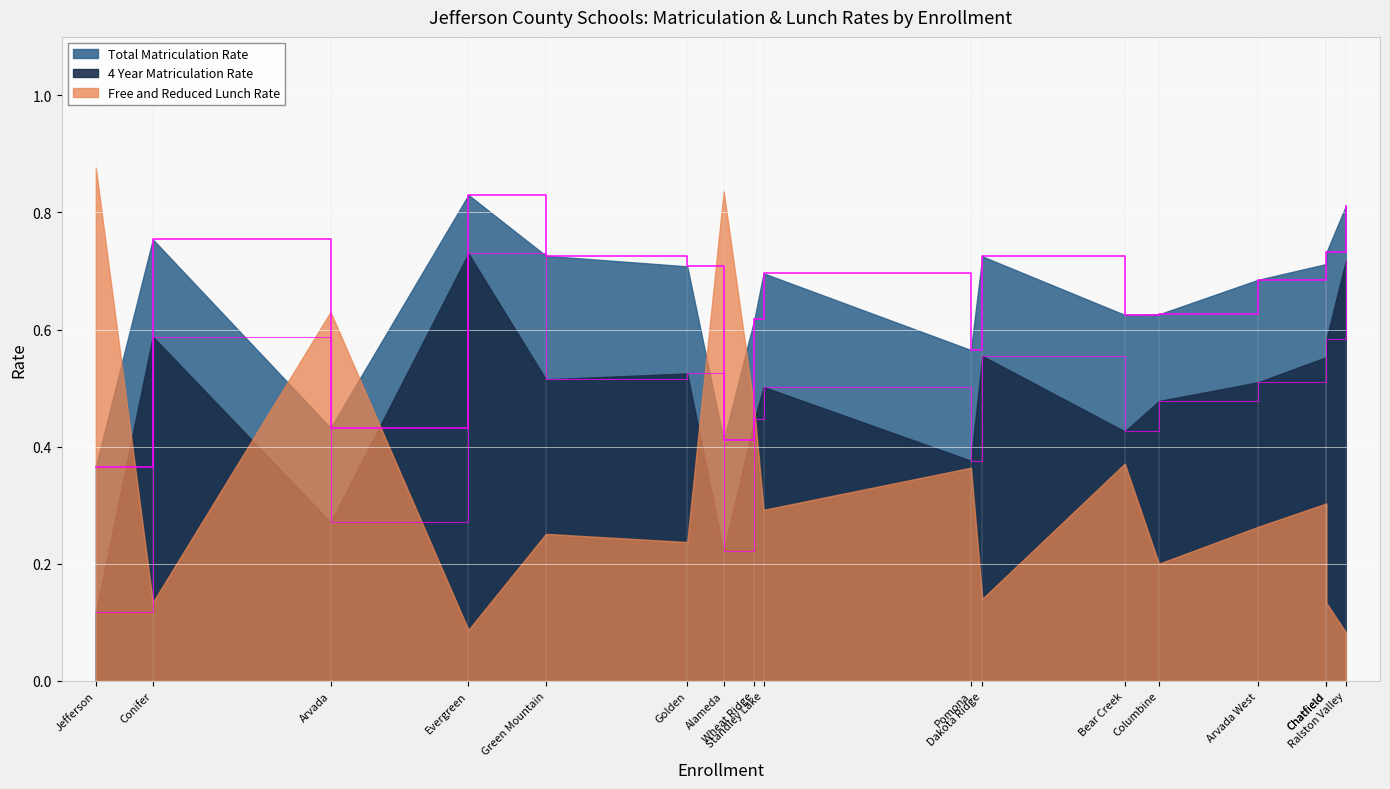

How many distinct data groups are displayed?

3